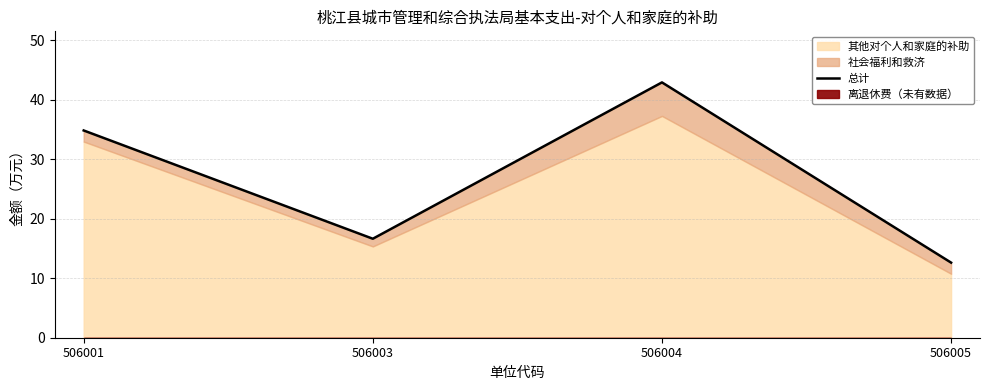

What is the change in value from 506001 to 506003?

-18.2